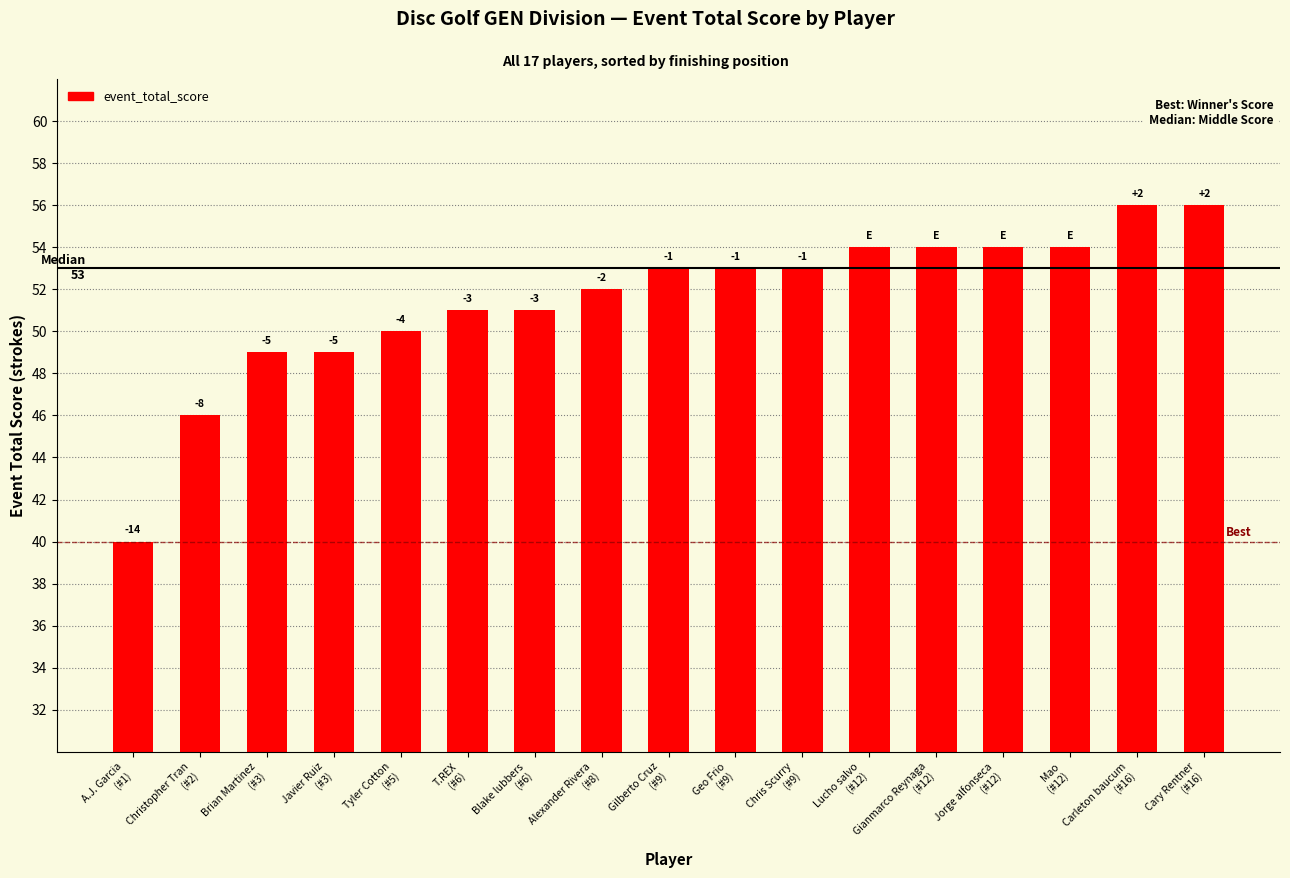

How many bars are there in total?

17